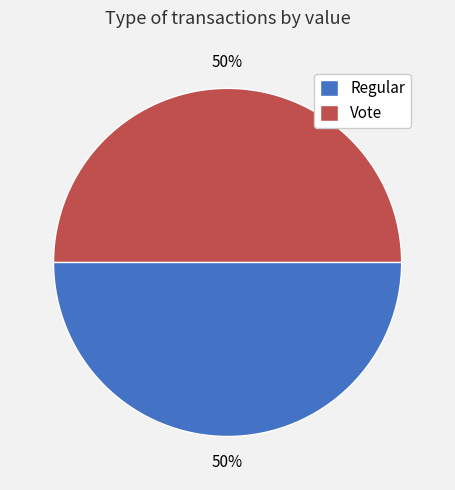

Is the sum of Regular and Vote greater than half?

Yes